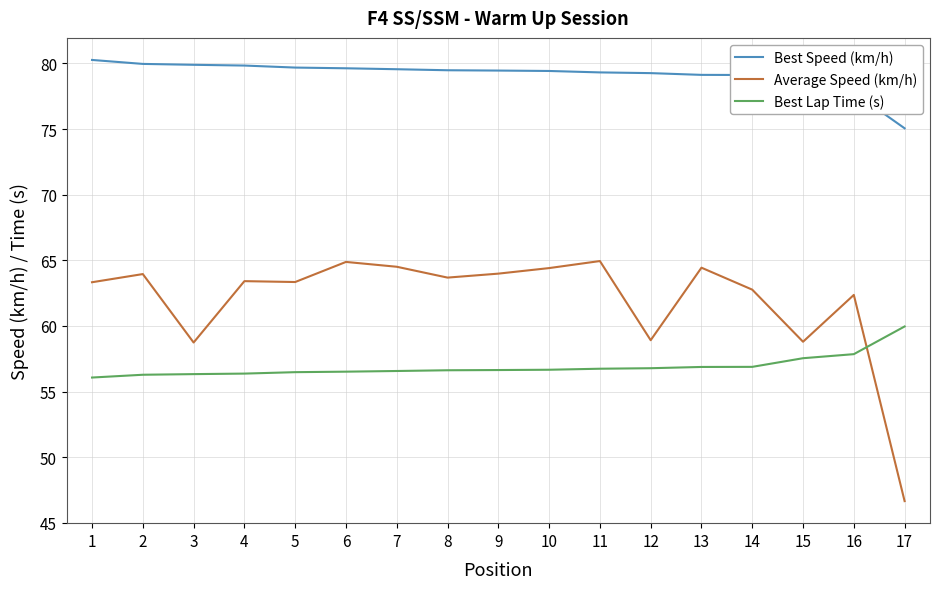

List the series in order of their peak value, lowest first.

Best Lap Time (s), Average Speed (km/h), Best Speed (km/h)